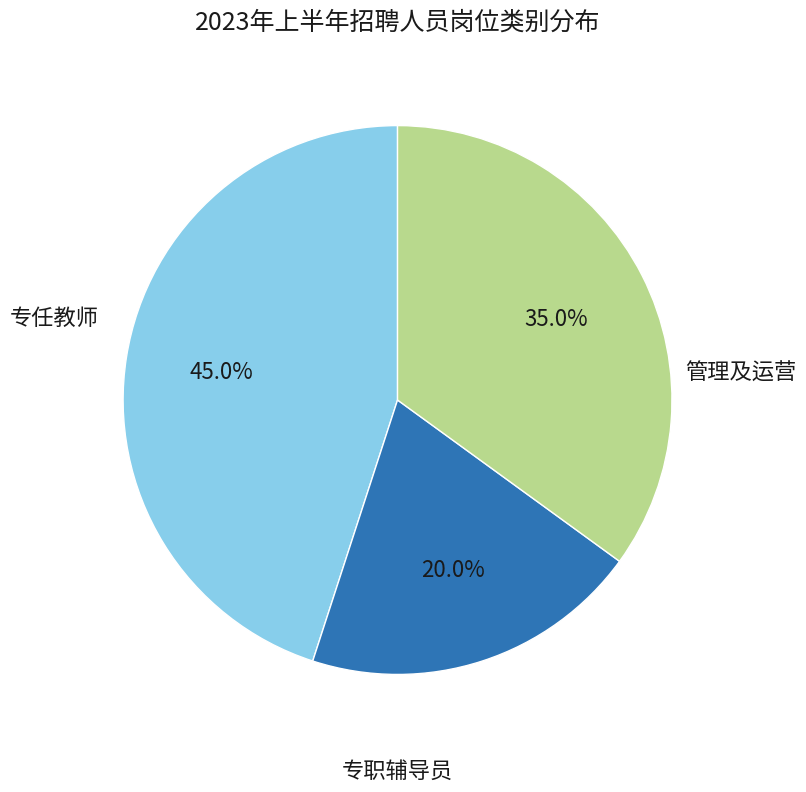

Is there a majority slice in this chart?

No